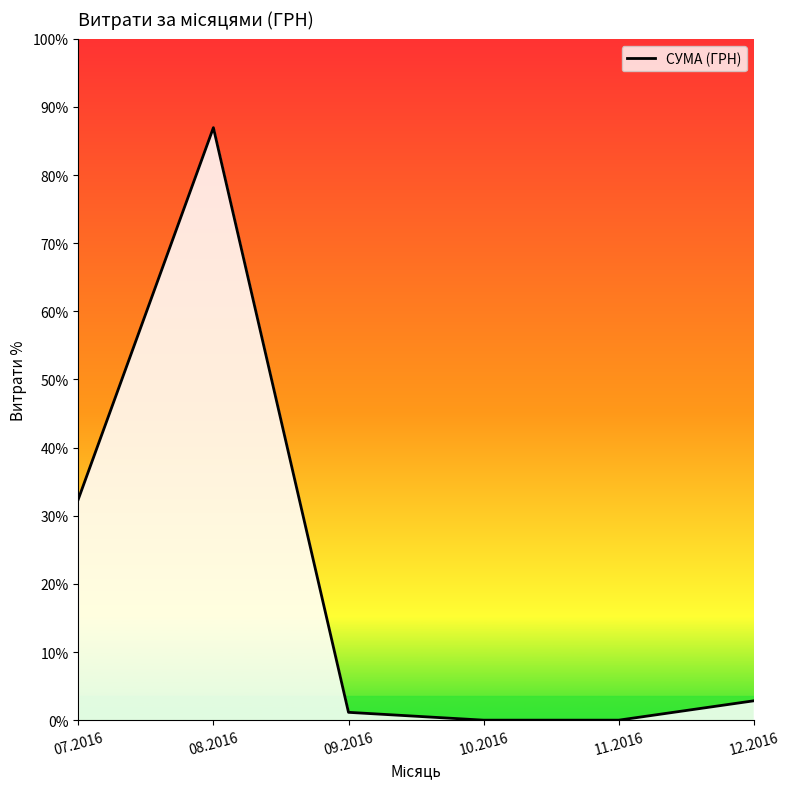

Does the chart display data point markers on the line(s)?

No